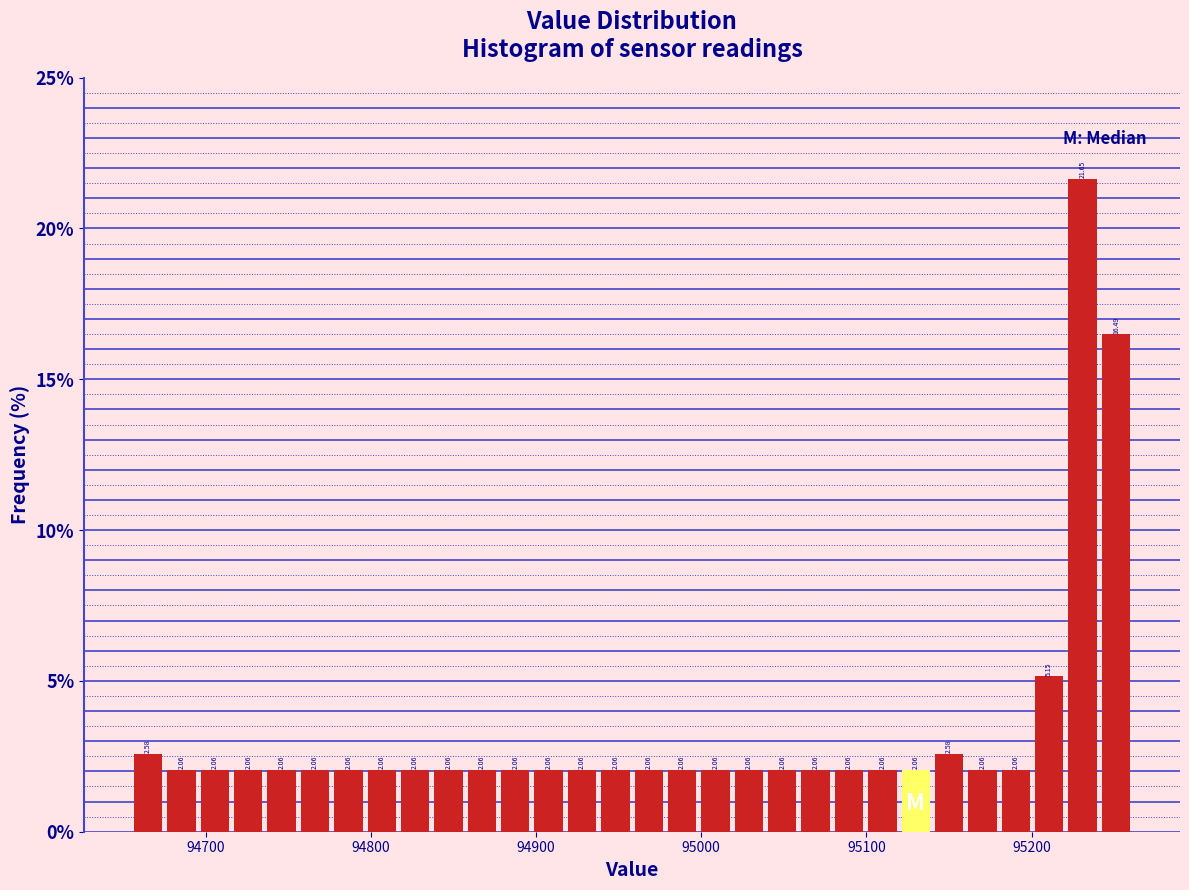

Around what value on the x-axis is the tallest bar? Give the approximate position of its centre, as read against the axis.

95230